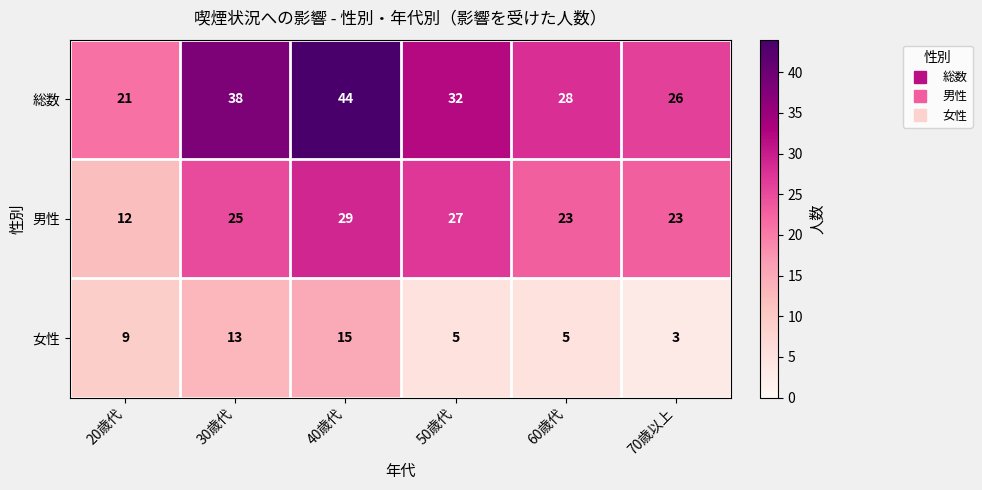

Is it true that 女性 equals 3 at 70歳以上?

True